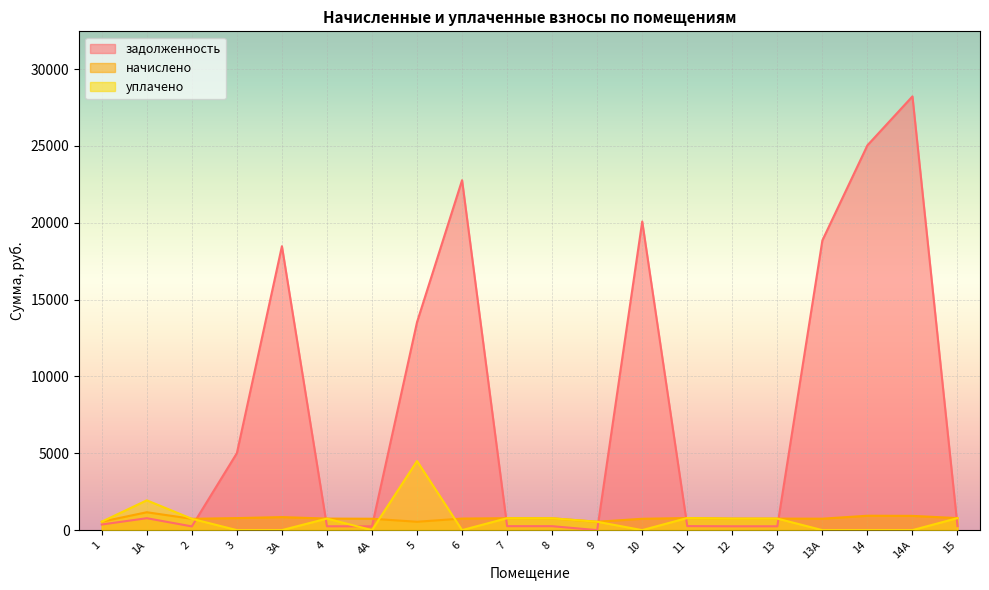

At which category does уплачено reach its first local valley?

4А